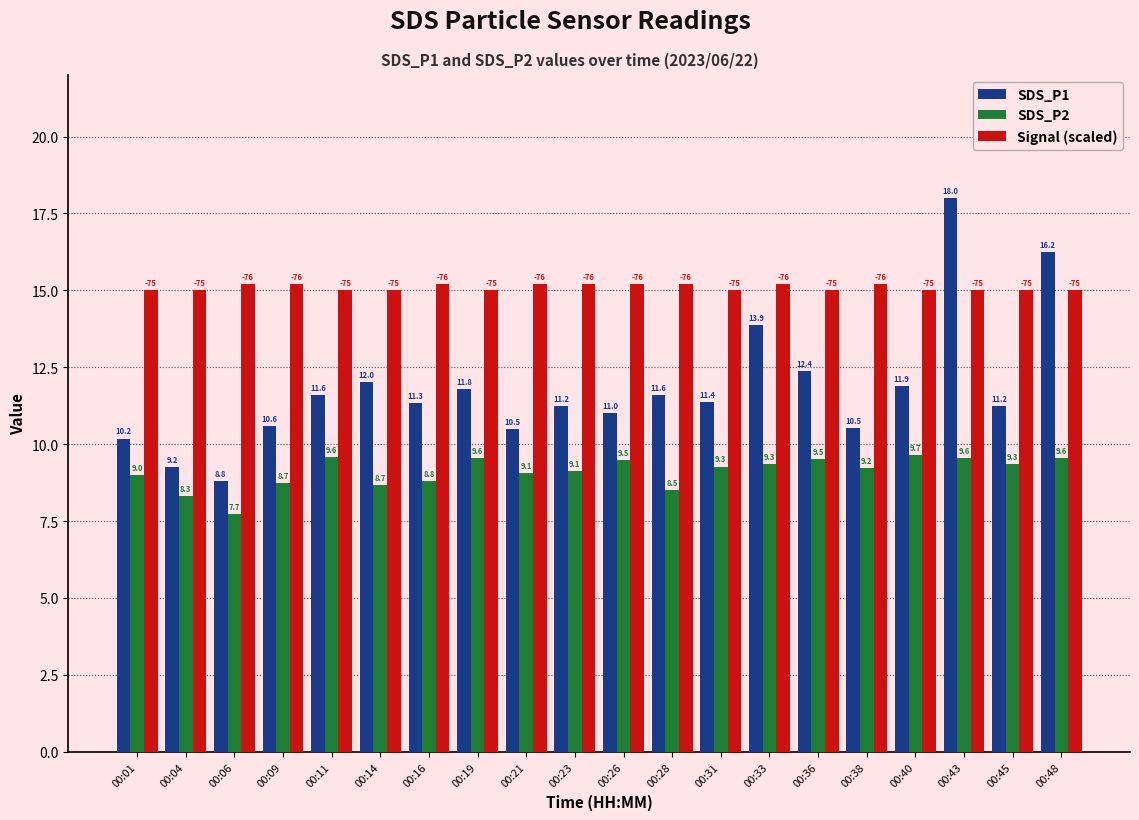

What are all the series names shown in the legend?

SDS_P1, SDS_P2, Signal (scaled)